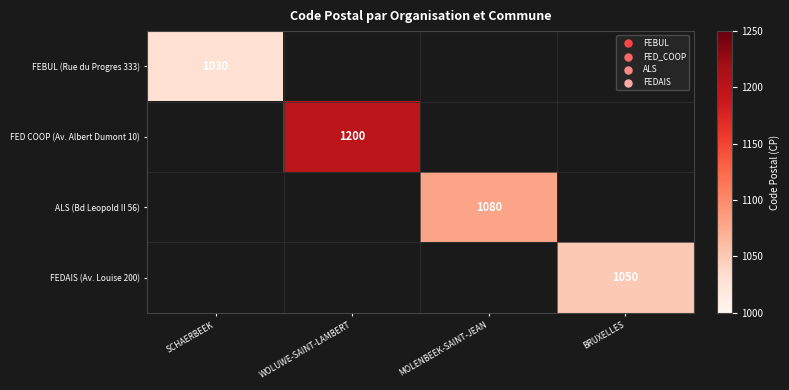

The FEDAIS (Av. Louise 200) series shows 632 at BRUXELLES. True or false?

False